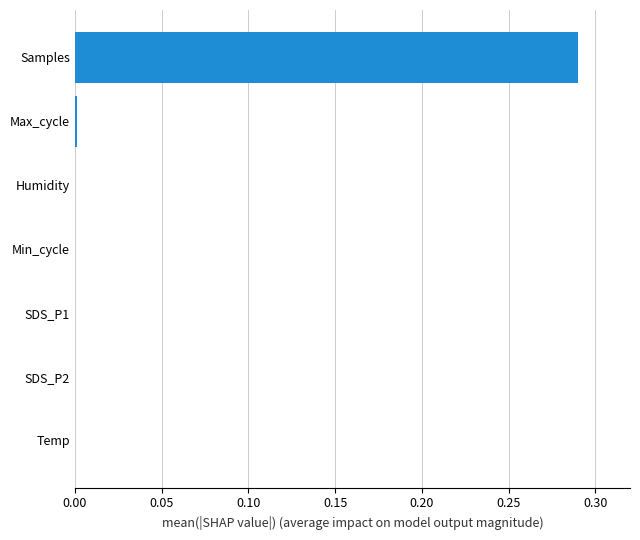

Which label corresponds to the largest value in the chart?

Samples